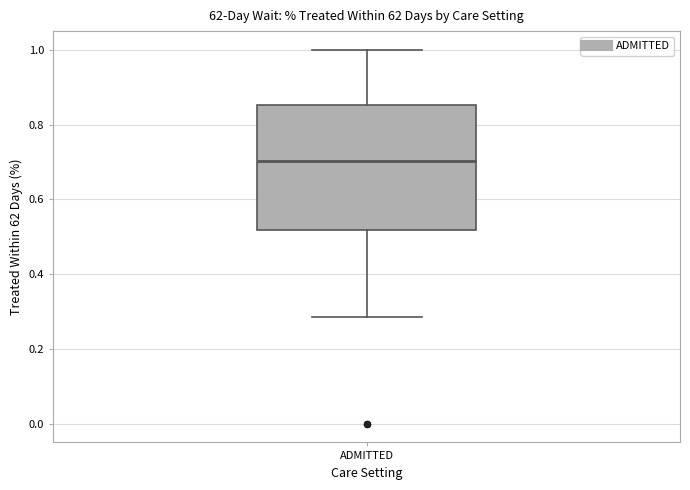

Transcribe this box plot: give where the median line is, the range the box spans, and where the two whiskers end, as read against the y-axis. The values are not printed on the chart, so give them approximately, as read against the axis.

median 0.70, box 0.52 to 0.86, whiskers 0.28 to 1.00